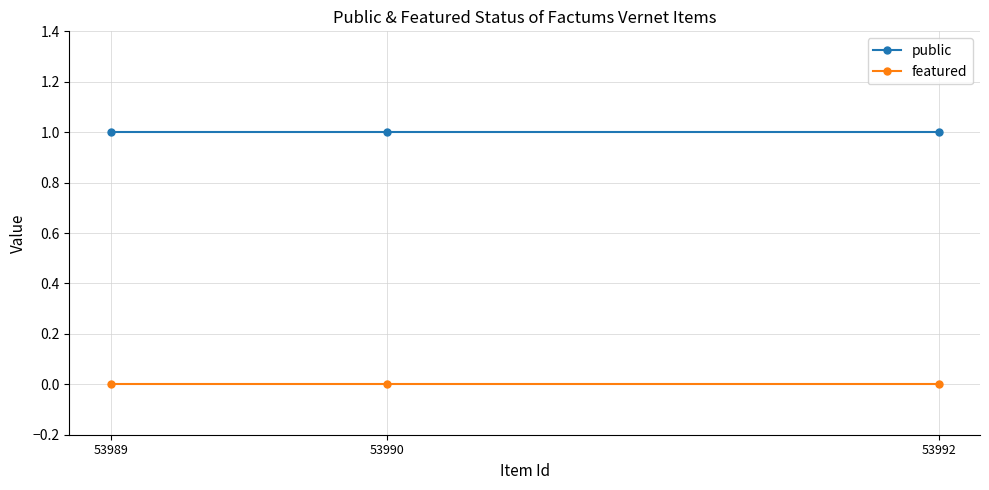

At 53992, list the series in order from smallest to largest.

featured, public